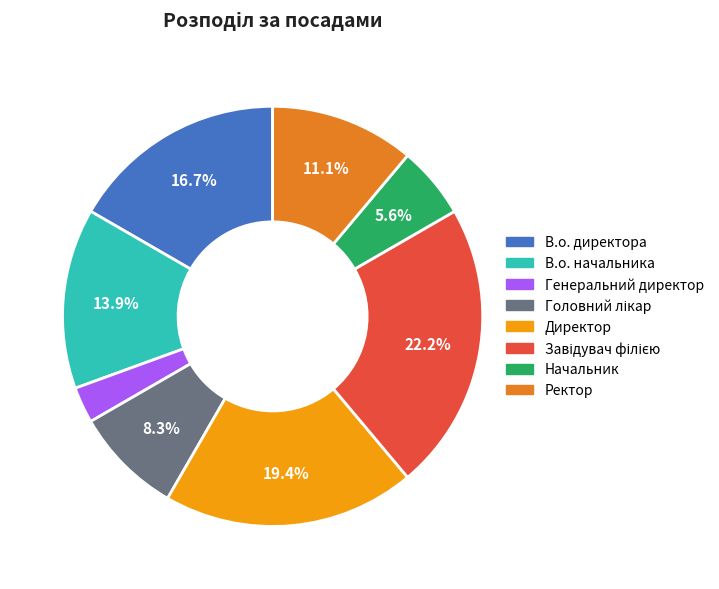

To the nearest percent, what is the average slice percentage?

12%